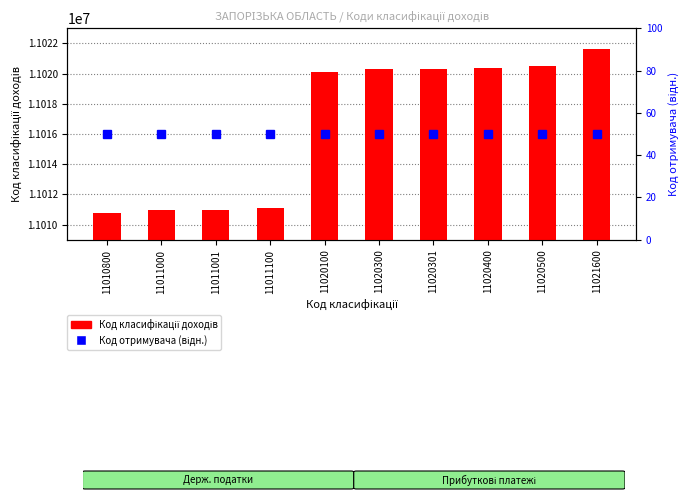

What are all the series names shown in the legend?

Код класифікації доходів, Код отримувача (відн.)